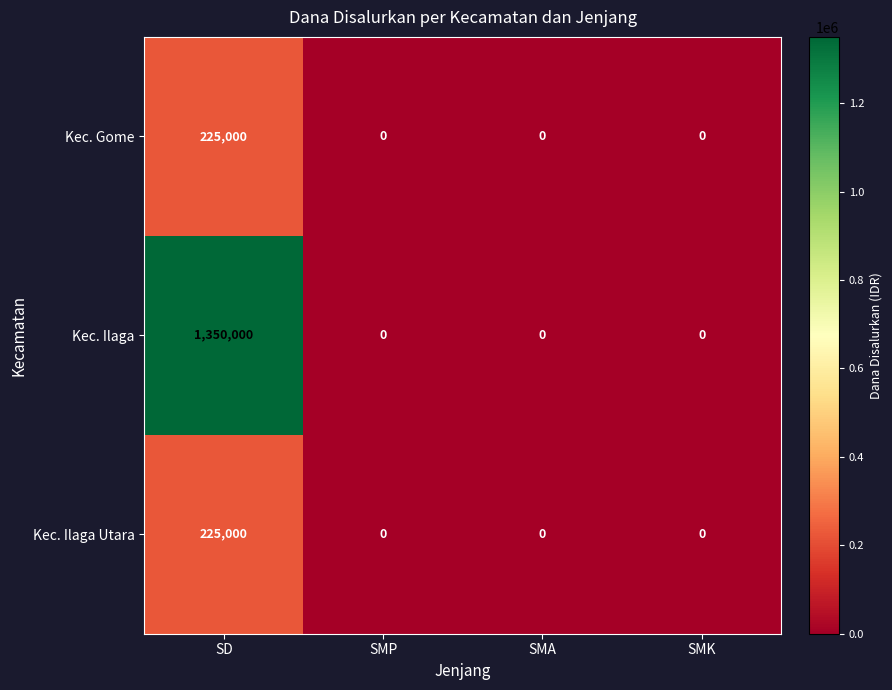

Reading left to right, transcribe all the data shown in this chart.

Kec. Gome: 225000	0	0	0
Kec. Ilaga: 1350000	0	0	0
Kec. Ilaga Utara: 225000	0	0	0